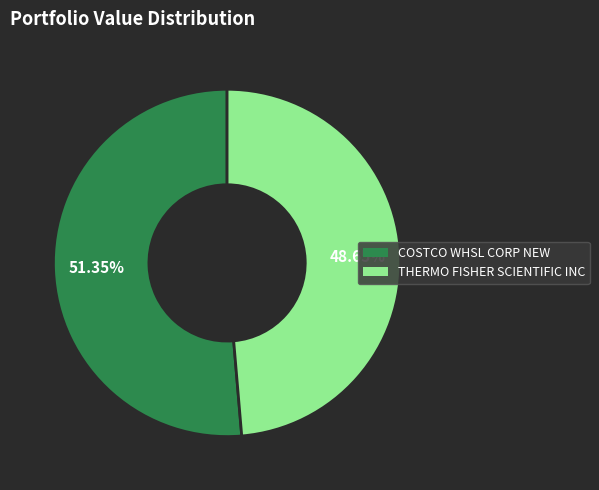

Approximately how many times larger is the value at COSTCO WHSL CORP NEW compared to THERMO FISHER SCIENTIFIC INC?

1.1